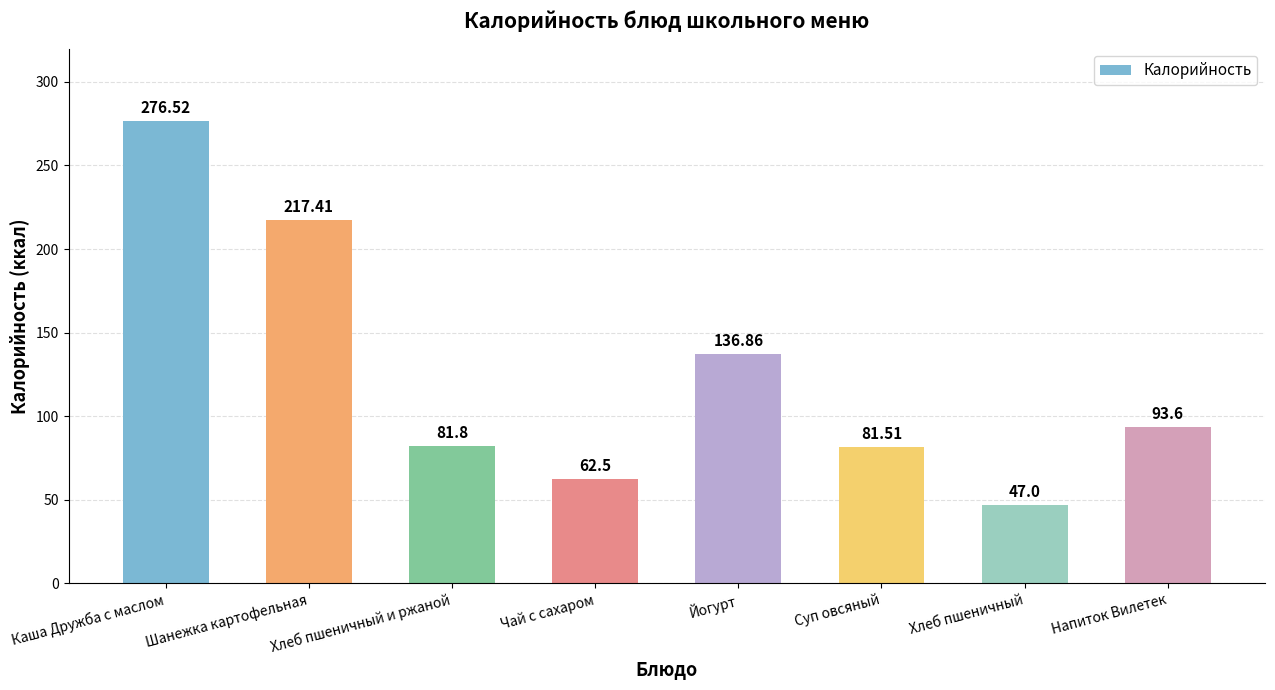

Reading left to right, what are all the values shown in this chart?

Каша Дружба с маслом=276.5	Шанежка картофельная=217.4	Хлеб пшеничный и ржаной=81.8	Чай с сахаром=62.5	Йогурт=136.9	Суп овсяный=81.5	Хлеб пшеничный=47.0	Напиток Вилетек=93.6